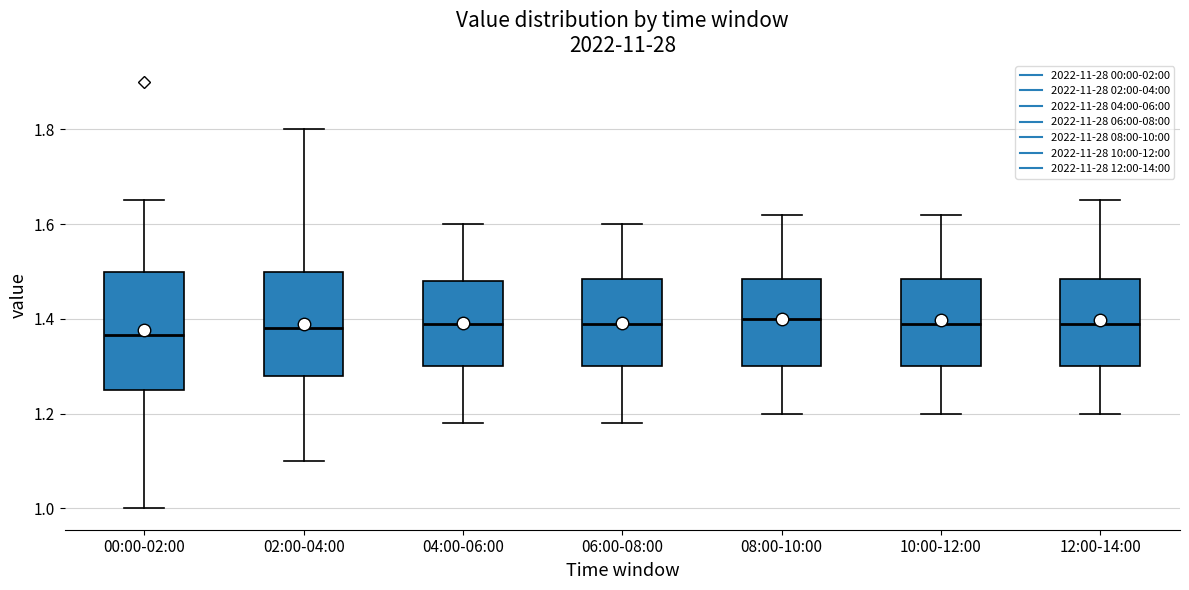

Which box is the tallest, from its lower edge to its upper edge?

00:00-02:00